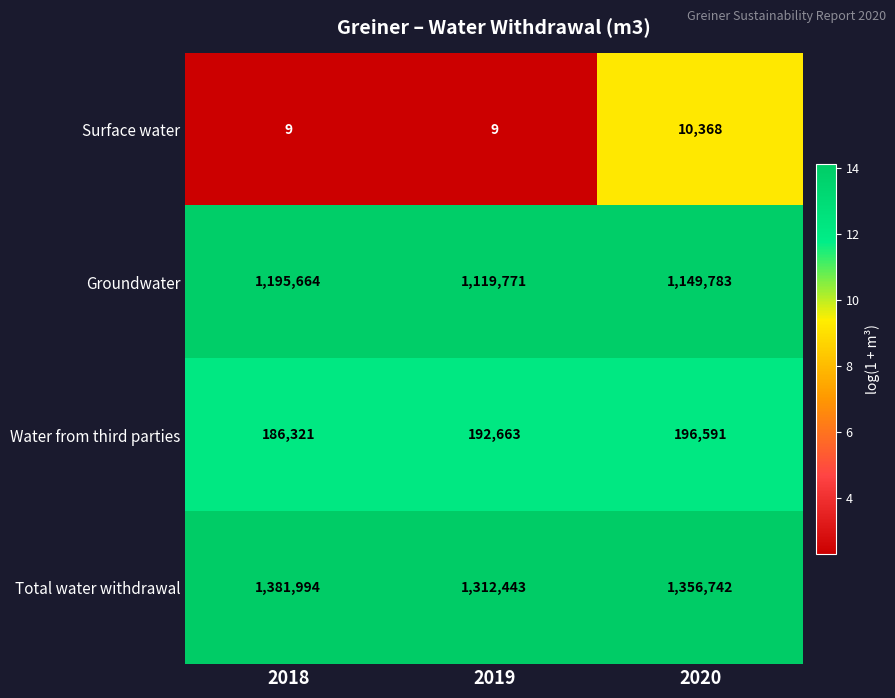

Is it true that Surface water equals 17512 at 2020?

False